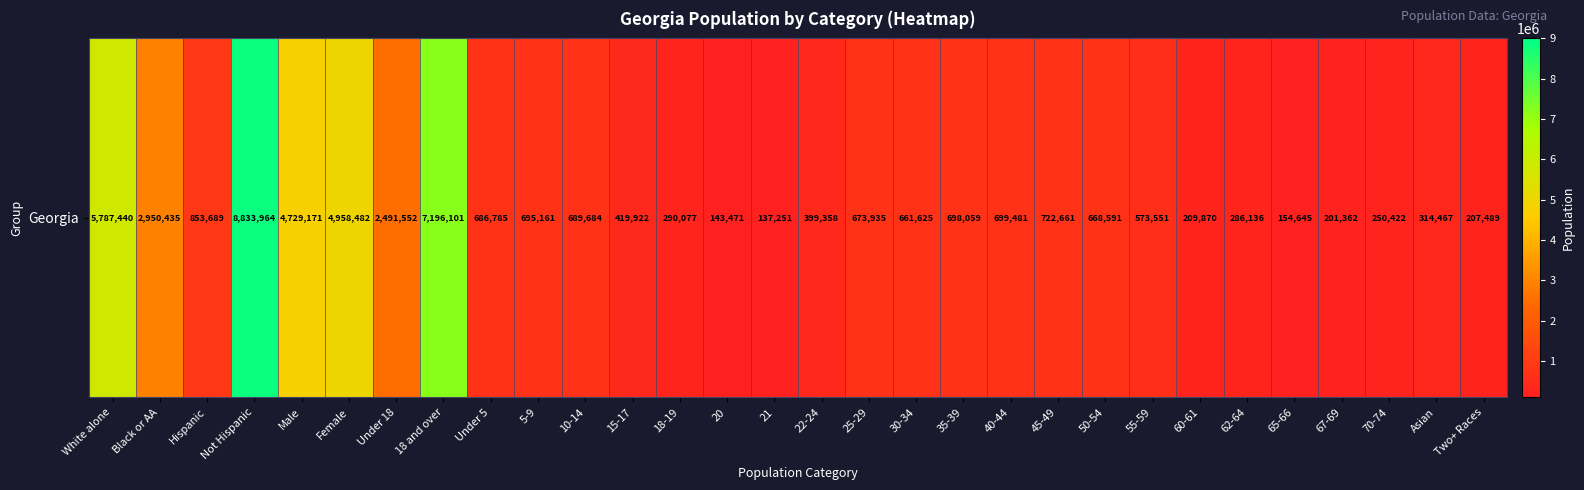

At which category does the chart reach its minimum across all series?

21